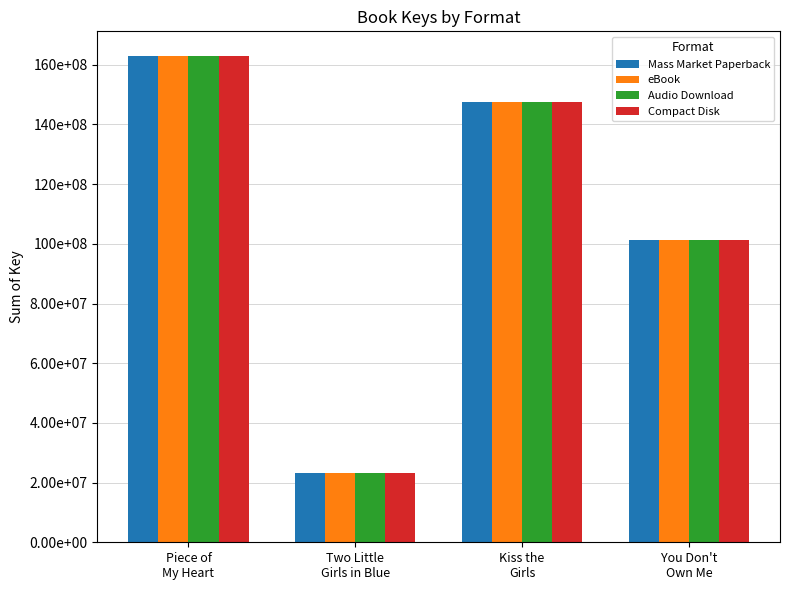

True or false: Audio Download has a value of 147645193 at Kiss the
Girls.

True